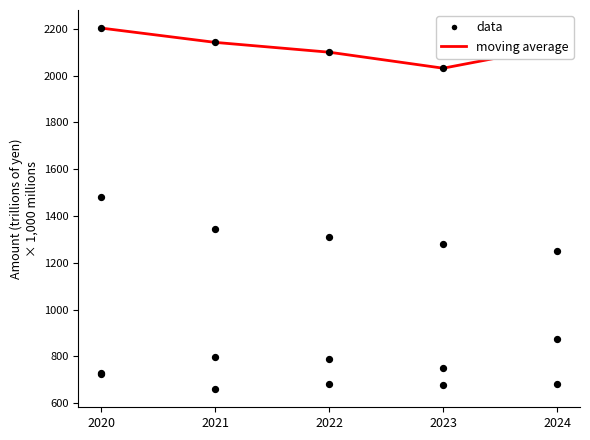

Which series contains the lowest Y value?

Total property, plant and equipment